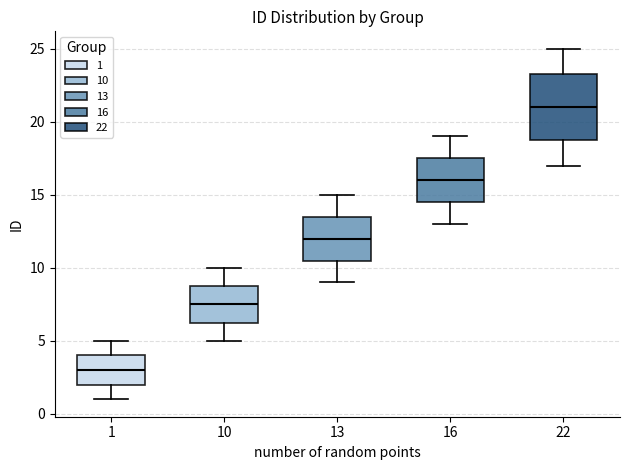

Reading left to right, transcribe this box plot: for each box, give where its median line is, the range the box spans, and where its two whiskers end, as read against the y-axis. The values are not printed on the chart, so give them approximately, as read against the axis.

1: median 3.0, box 2.0 to 4.0, whiskers 1.0 to 5.0
10: median 7.5, box 6.5 to 9.0, whiskers 5.0 to 10.0
13: median 12.0, box 10.5 to 13.5, whiskers 9.0 to 15.0
16: median 16.0, box 14.5 to 17.5, whiskers 13.0 to 19.0
22: median 21.0, box 19.0 to 23.5, whiskers 17.0 to 25.0